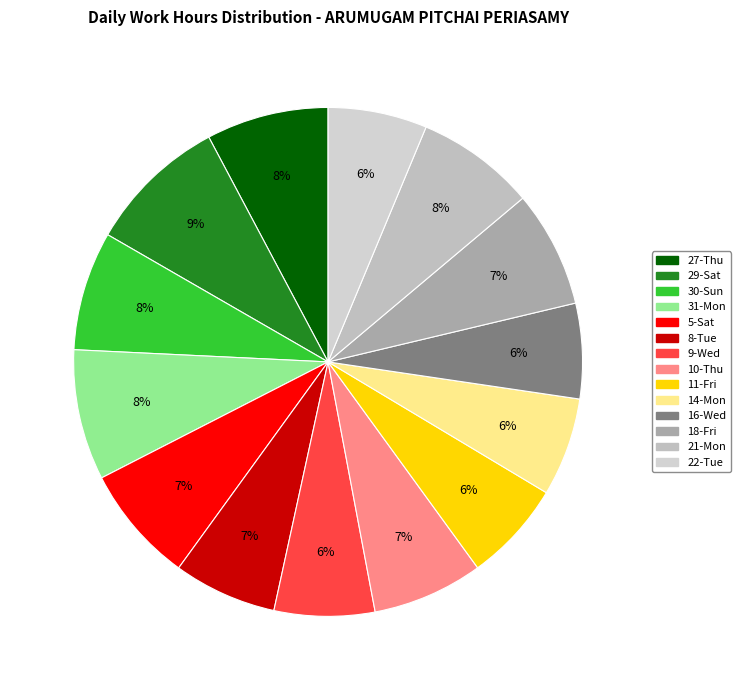

What is the change in value from 29-Sat to 31-Mon?

-0.9